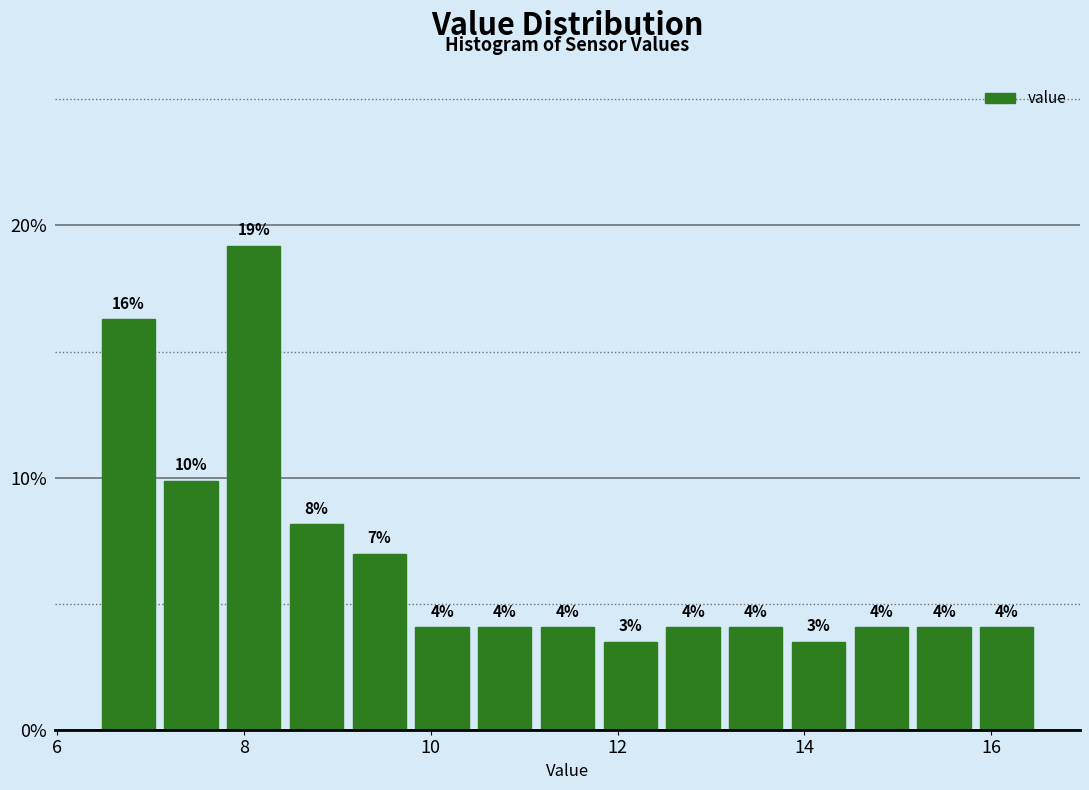

Read against the x-axis, roughly where is the centre of the tallest bar?

8.2